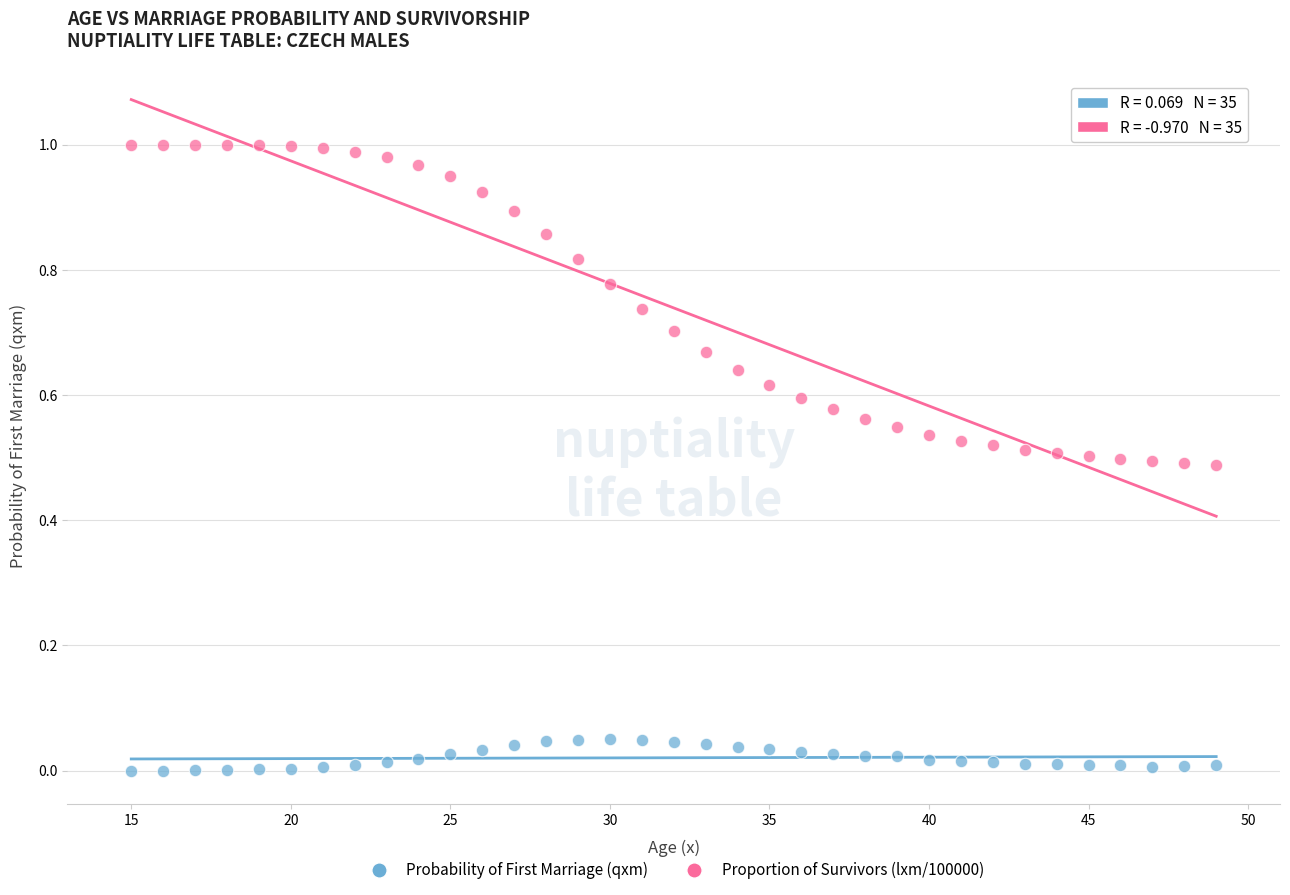

Across all data points, what is the range of X values (max minus min)?

34.0